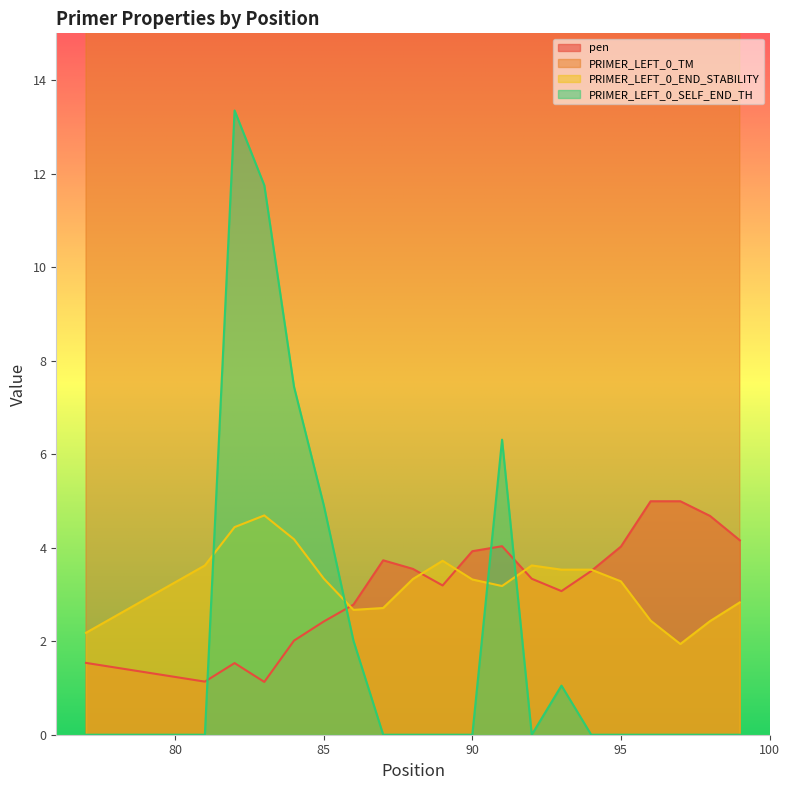

The value of PRIMER_LEFT_0_SELF_END_TH at 95 is -4.2. True or false?

False